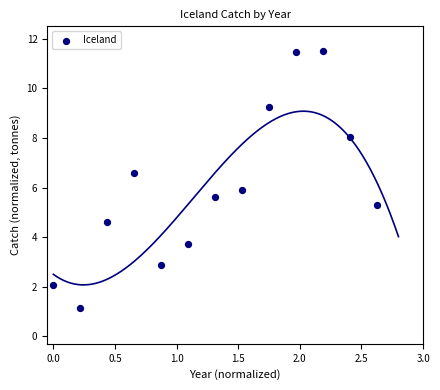

What is the range of X values (max minus min)?

2.6